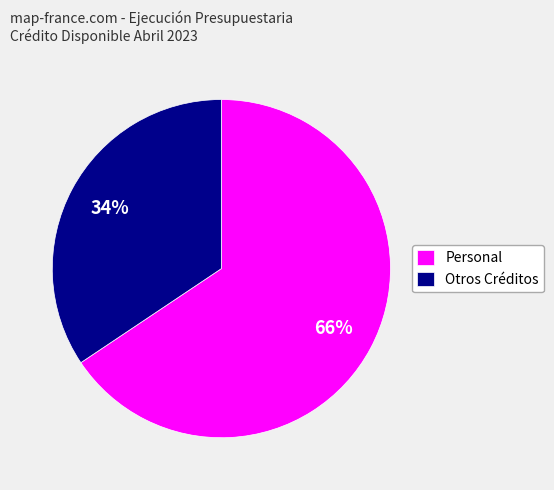

True or false: Personal accounts for 66% of the total.

True